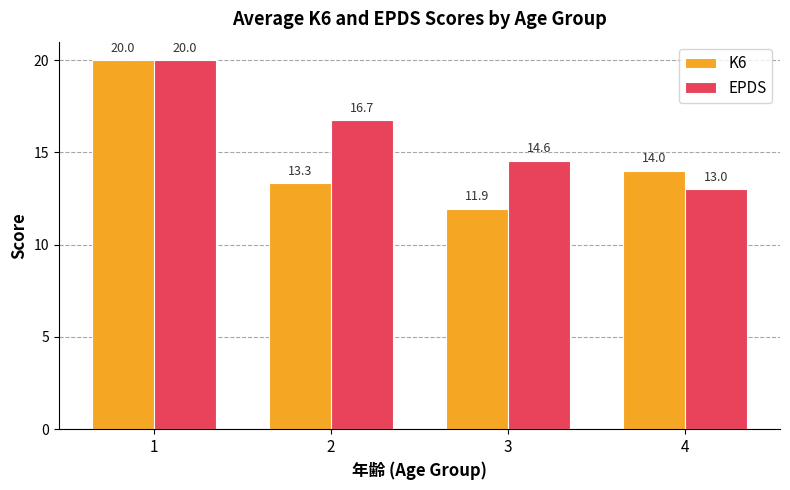

Does the chart contain stacked bars?

No